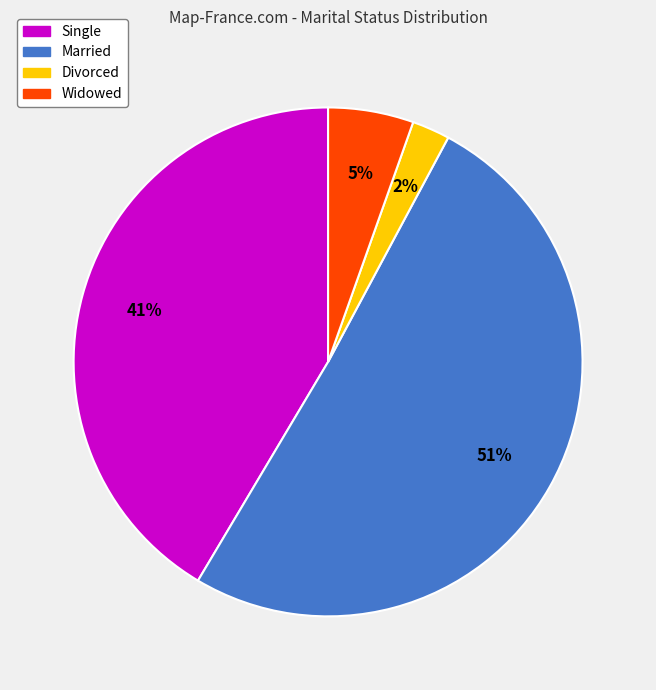

To the nearest percent, what percentage of the pie is Single?

41%